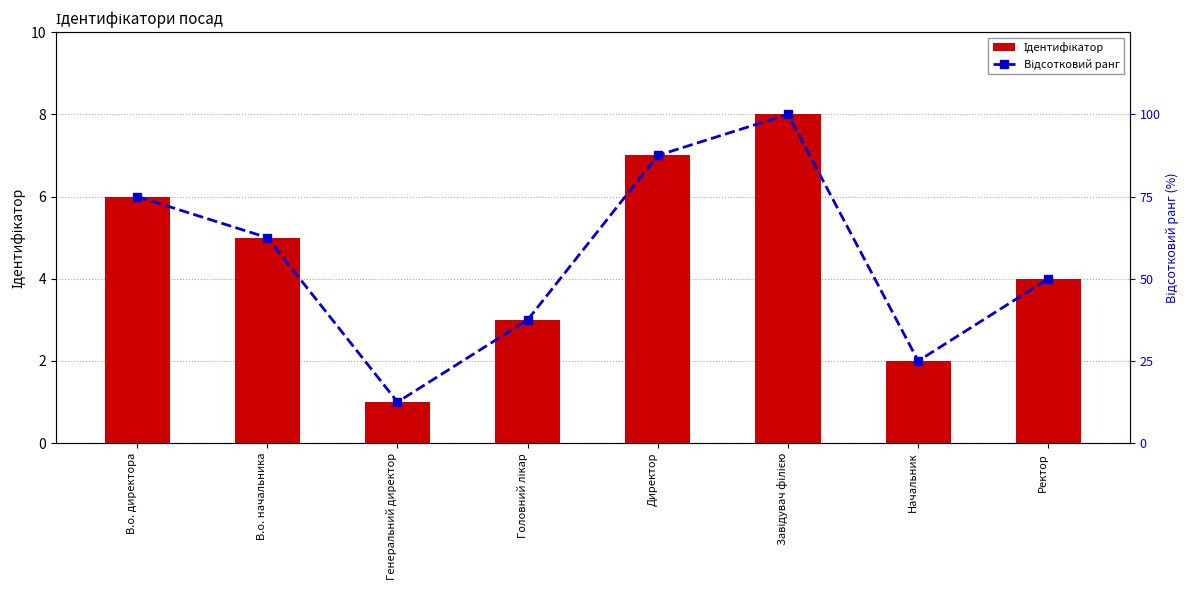

At which label is Відсотковий ранг closest to 56?

Ректор